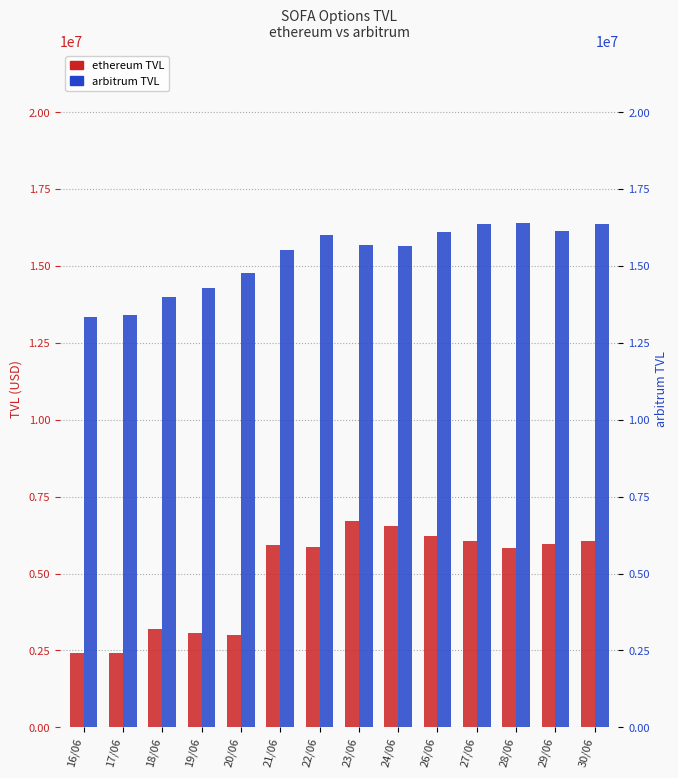

Where is ethereum TVL nearest to the value 4568002?

28/06